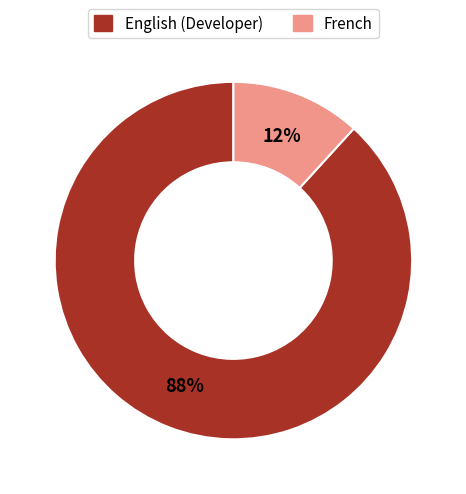

To the nearest percent, what is the difference between the largest and smallest slice percentages?

76%